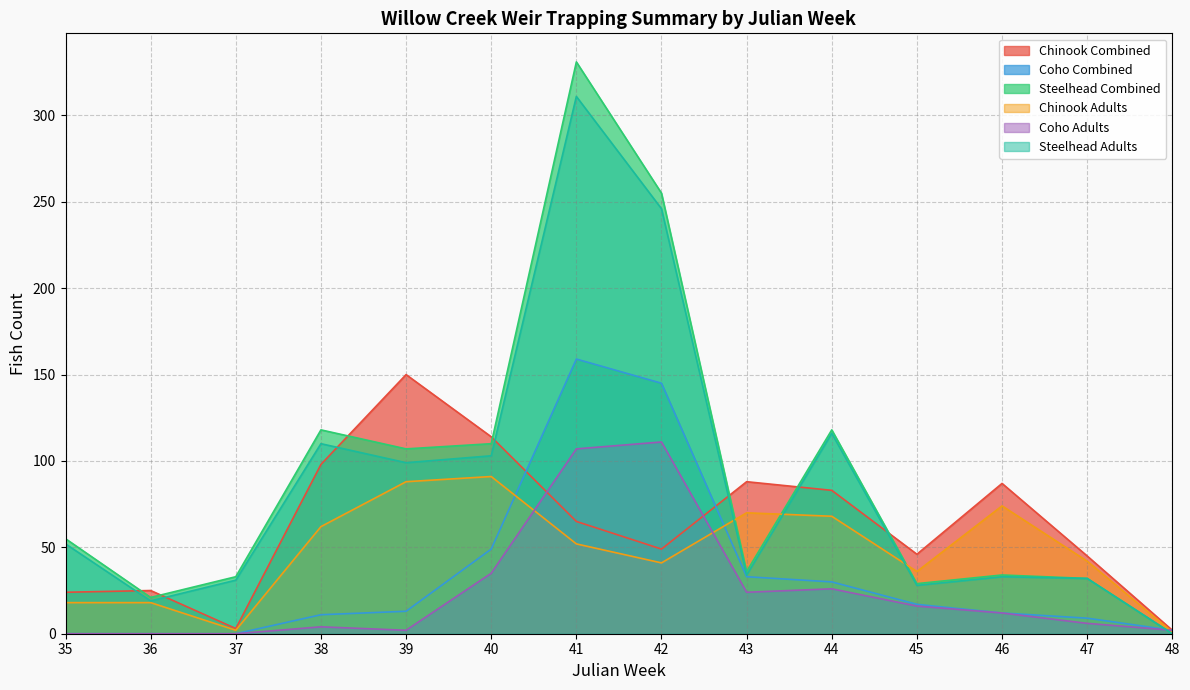

What is the lowest value of the Chinook Adults series?

1